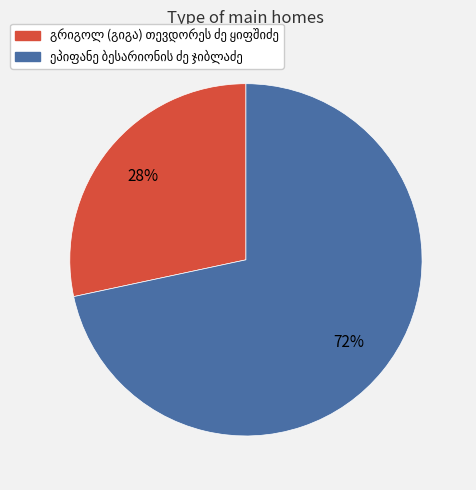

Is there a majority slice in this chart?

Yes